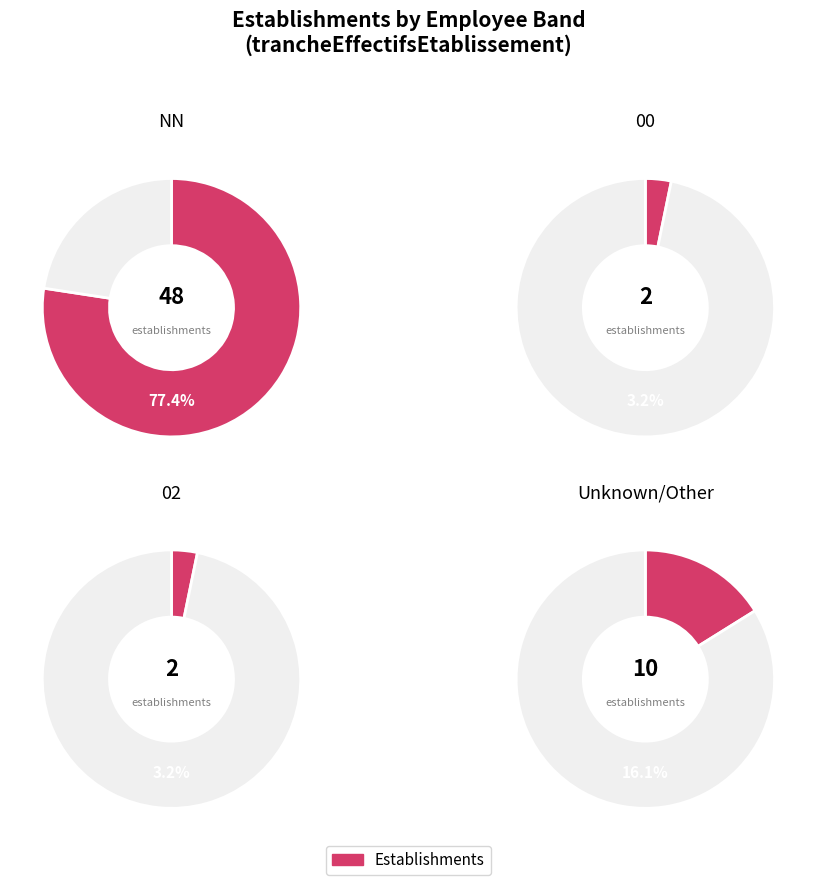

To the nearest percent, what portion does  represent?

16%